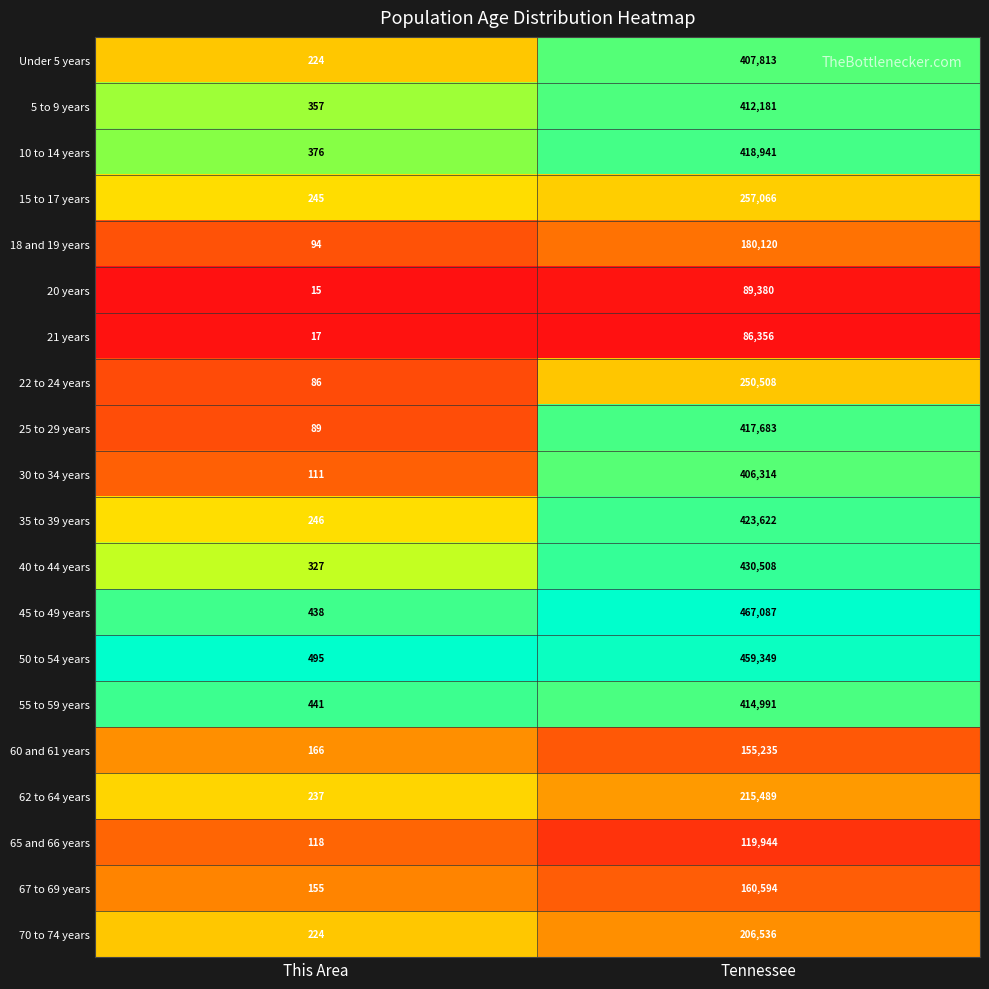

Rank the series at Tennessee from lowest to highest value.

21 years, 20 years, 65 and 66 years, 60 and 61 years, 67 to 69 years, 18 and 19 years, 70 to 74 years, 62 to 64 years, 22 to 24 years, 15 to 17 years, 30 to 34 years, Under 5 years, 5 to 9 years, 55 to 59 years, 25 to 29 years, 10 to 14 years, 35 to 39 years, 40 to 44 years, 50 to 54 years, 45 to 49 years